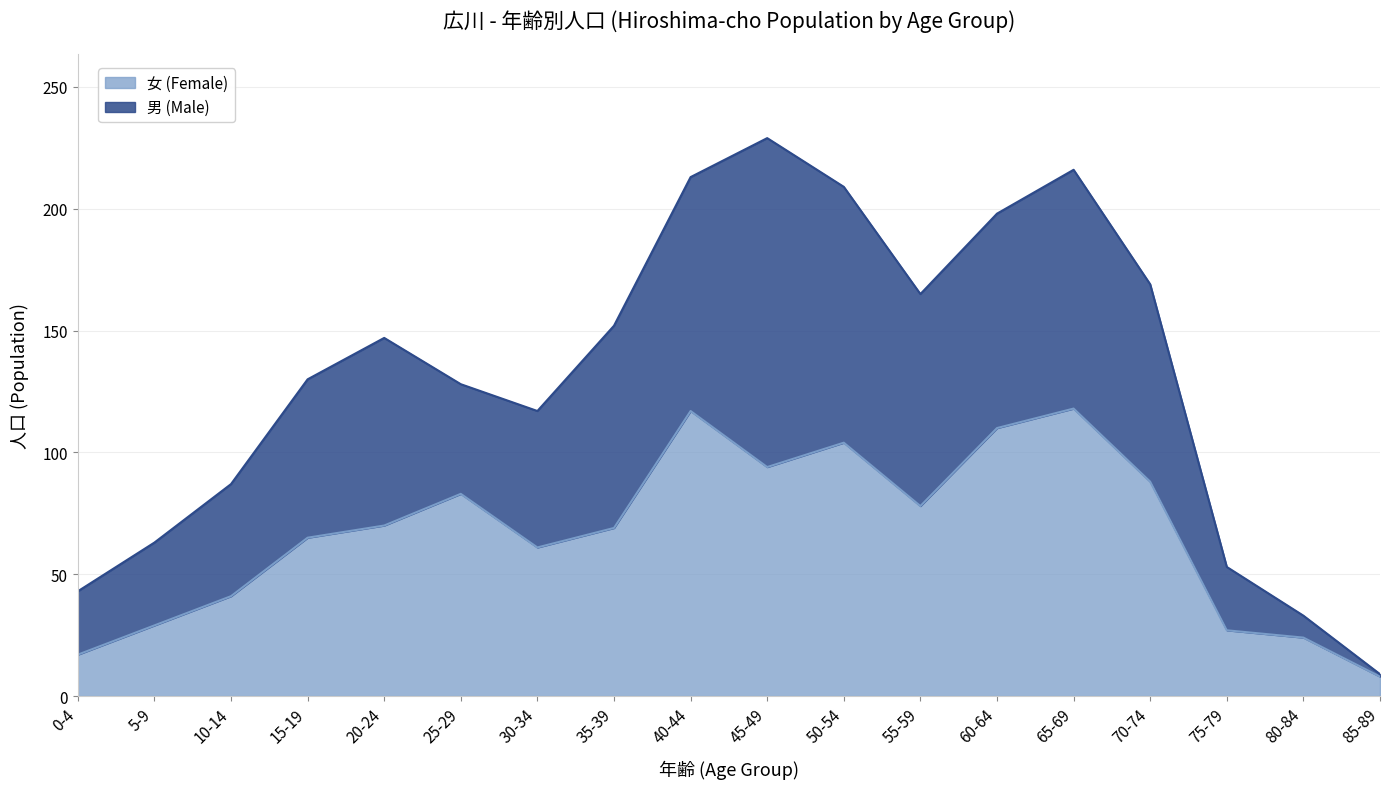

Does the chart display data point markers on the line(s)?

No